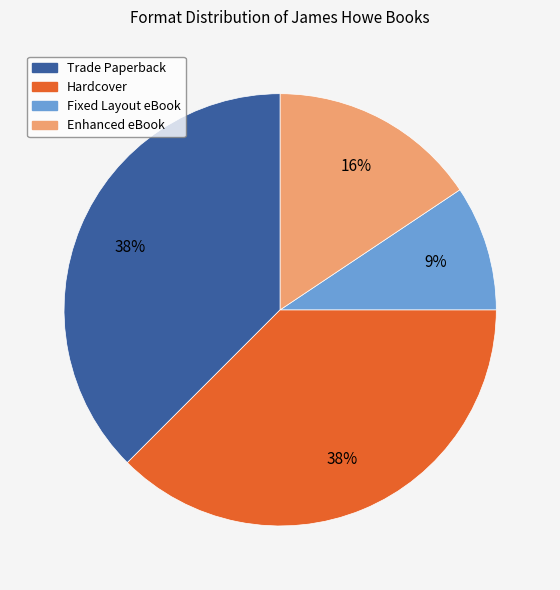

Approximately how many times larger is the value at Fixed Layout eBook compared to Enhanced eBook?

0.6